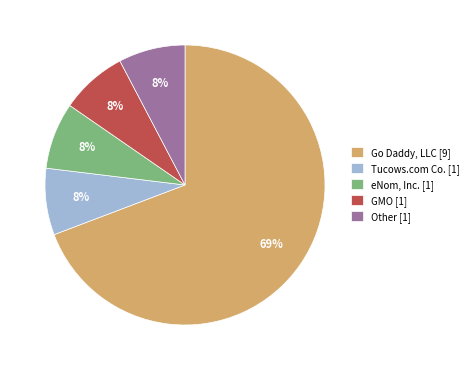

To the nearest percent, what is the average slice percentage?

20%